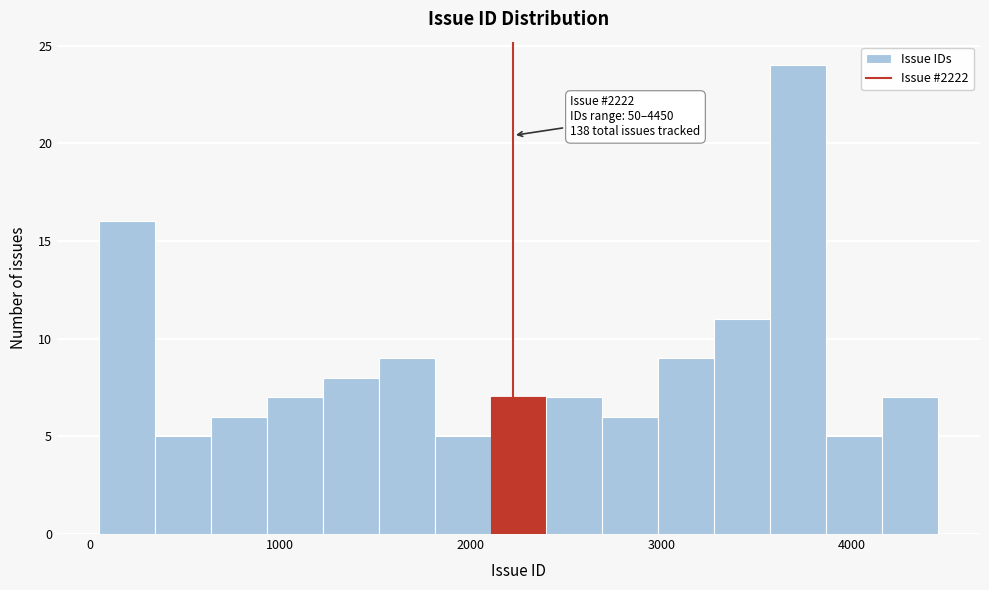

Around what value on the x-axis is the tallest bar? Give the approximate position of its centre, as read against the axis.

3700